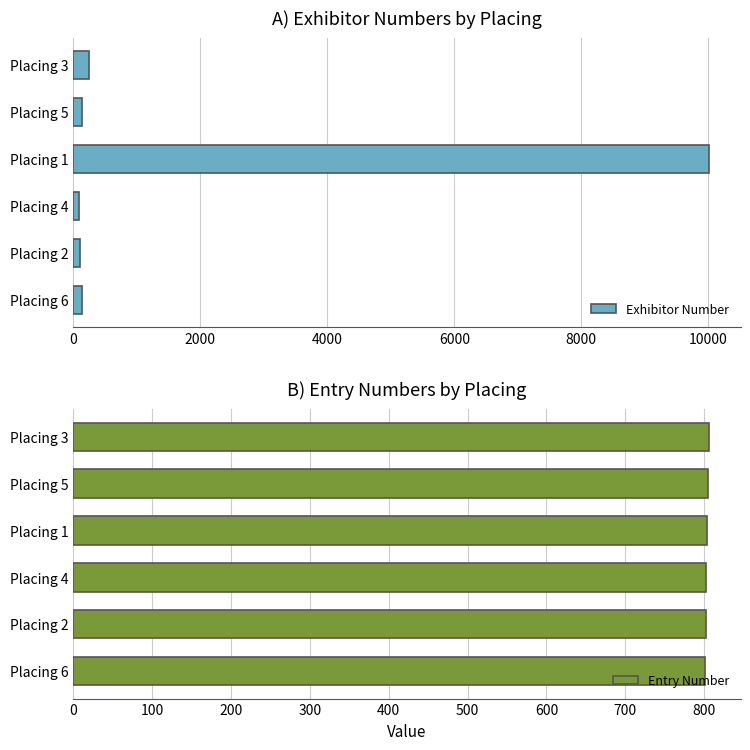

What is the difference between the second highest and second lowest values in the Entry Number series?

3